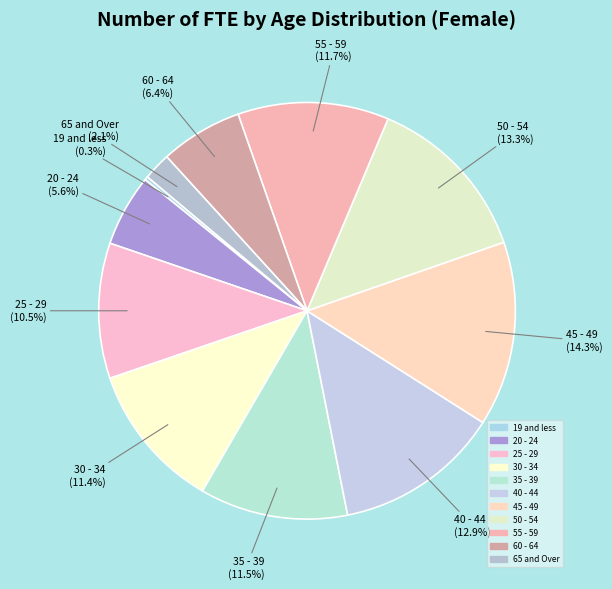

Which has a higher value, 40 - 44 or 45 - 49?

45 - 49